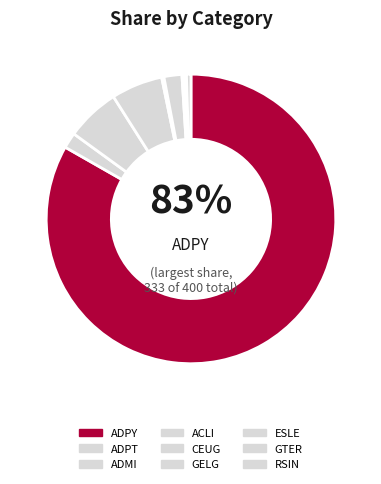

Does any single category account for the majority?

Yes